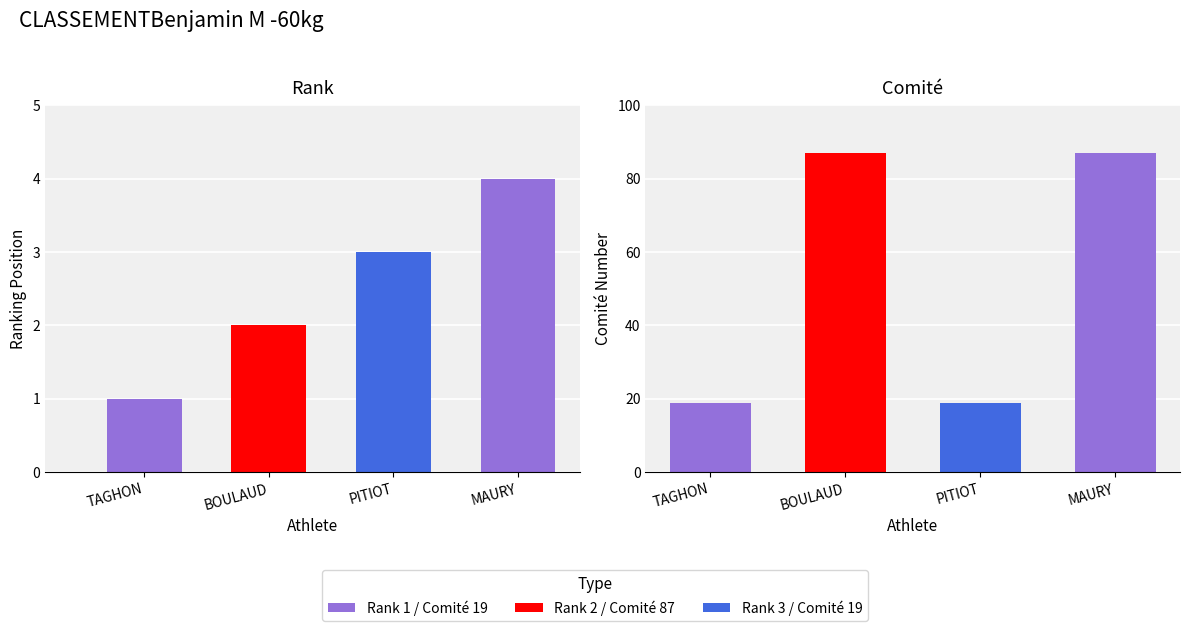

At how many categories does at least one series exceed 75?

2